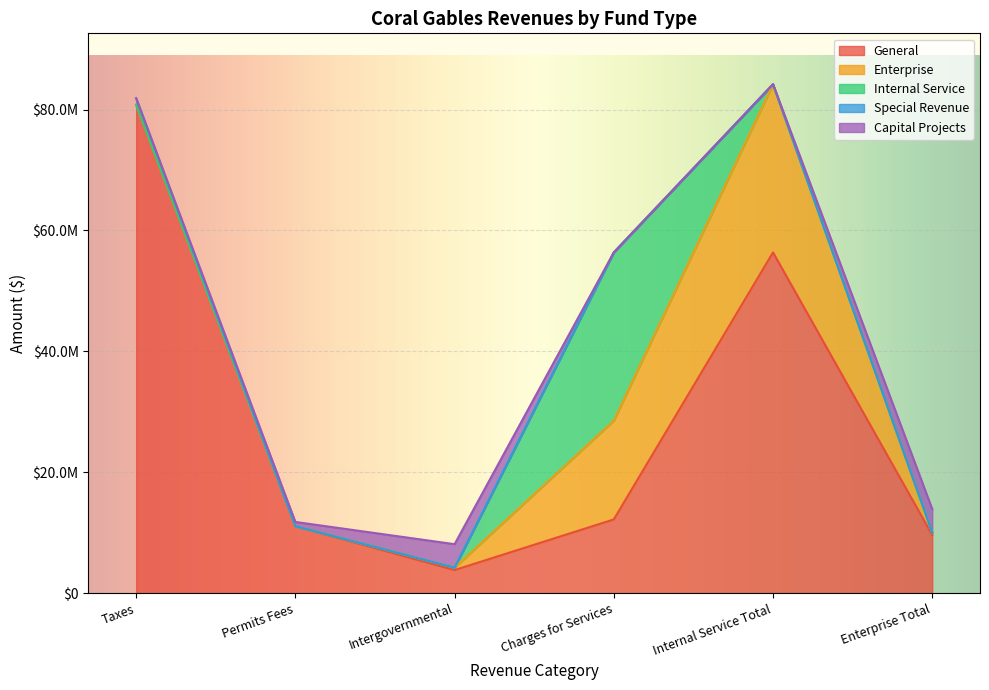

How many lines are shown in the chart?

5